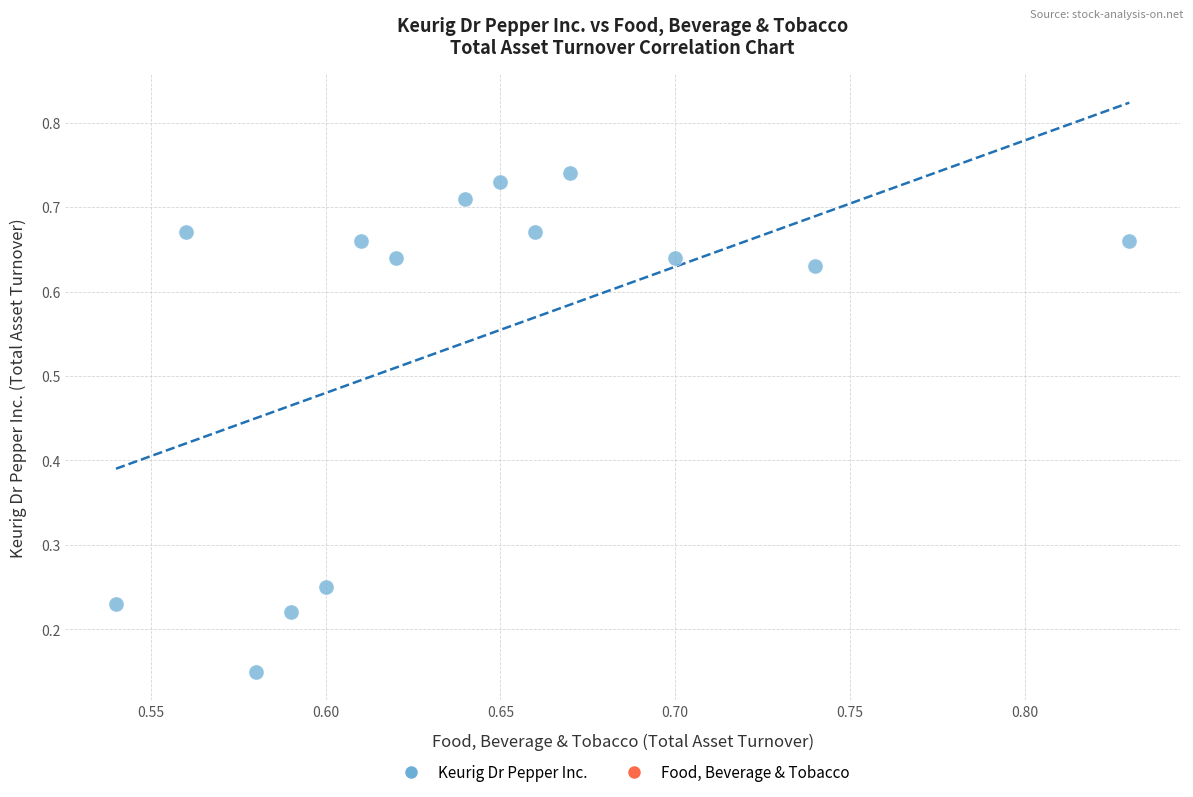

What is the range of X values (max minus min)?

0.3